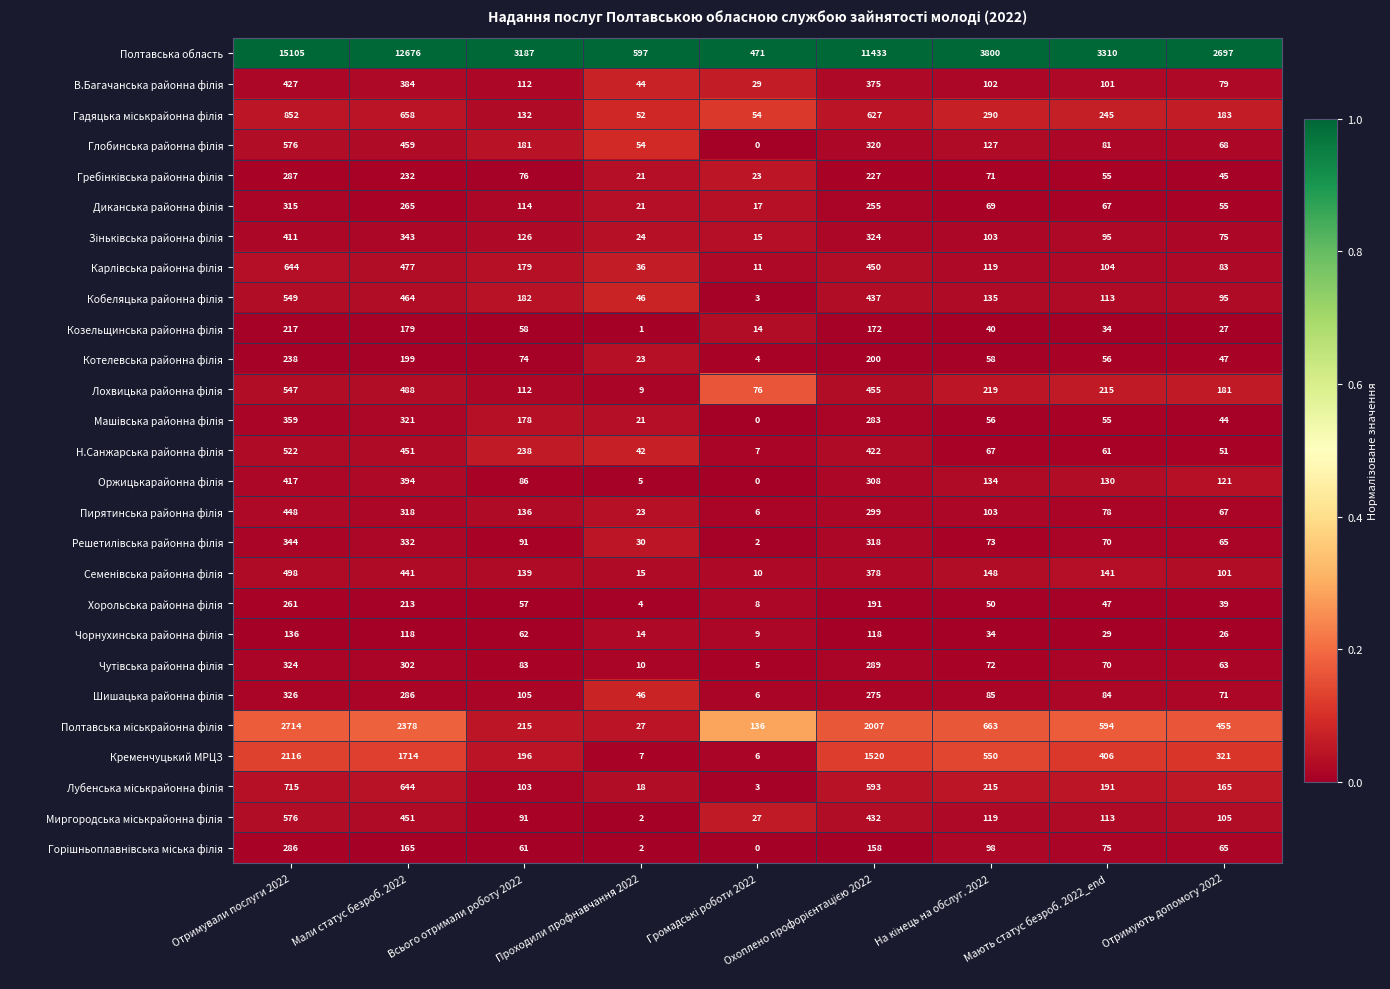

What is the difference between the highest and lowest values at Мають статус безроб. 2022_end?

3281